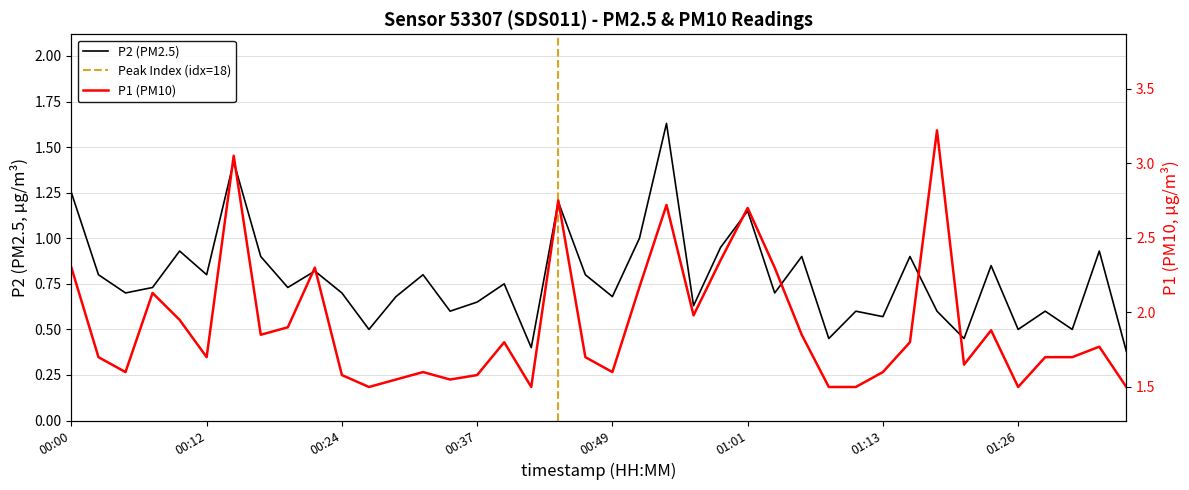

Reading right to left, extract all data points from this chart.

P1: 01:35=1.5	01:33=1.8	01:30=1.7	01:28=1.7	01:26=1.5	01:23=1.9	01:21=1.6	01:18=3.2	01:16=1.8	01:13=1.6	01:11=1.5	01:08=1.5	01:06=1.9	01:04=2.3	01:01=2.7	00:59=2.4	00:56=2.0	00:54=2.7	00:51=2.2	00:49=1.6	00:46=1.7	00:44=2.8	00:41=1.5	00:39=1.8	00:37=1.6	00:34=1.6	00:32=1.6	00:29=1.6	00:27=1.5	00:24=1.6	00:22=2.3	00:20=1.9	00:17=1.9	00:15=3.0	00:12=1.7	00:10=1.9	00:07=2.1	00:05=1.6	00:02=1.7	00:00=2.3
P2: 01:35=0.4	01:33=0.9	01:30=0.5	01:28=0.6	01:26=0.5	01:23=0.8	01:21=0.5	01:18=0.6	01:16=0.9	01:13=0.6	01:11=0.6	01:08=0.5	01:06=0.9	01:04=0.7	01:01=1.1	00:59=0.9	00:56=0.6	00:54=1.6	00:51=1.0	00:49=0.7	00:46=0.8	00:44=1.2	00:41=0.4	00:39=0.8	00:37=0.7	00:34=0.6	00:32=0.8	00:29=0.7	00:27=0.5	00:24=0.7	00:22=0.8	00:20=0.7	00:17=0.9	00:15=1.4	00:12=0.8	00:10=0.9	00:07=0.7	00:05=0.7	00:02=0.8	00:00=1.2